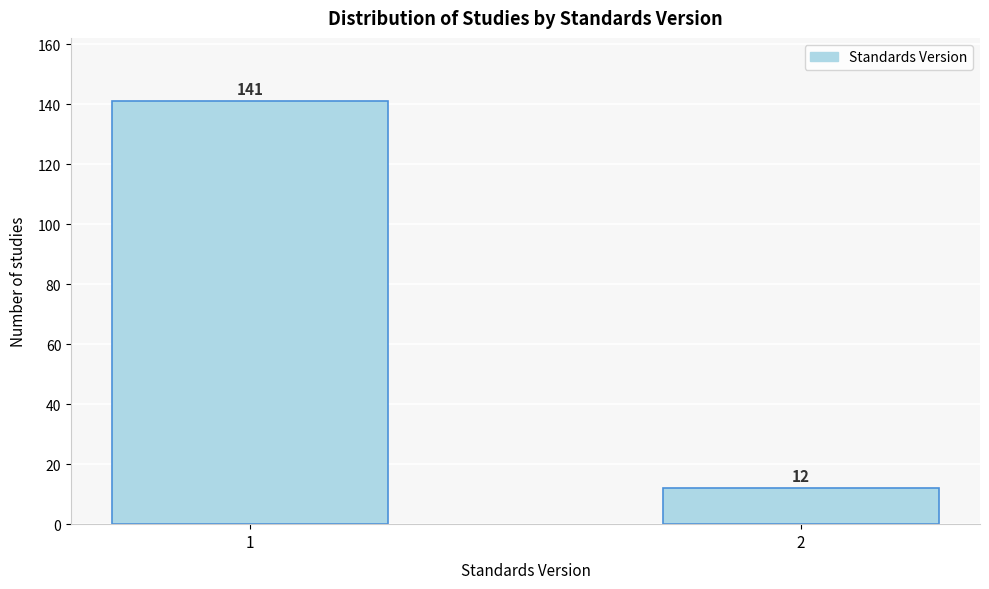

Reading right to left, list all the values displayed in this chart.

2=12	1=141